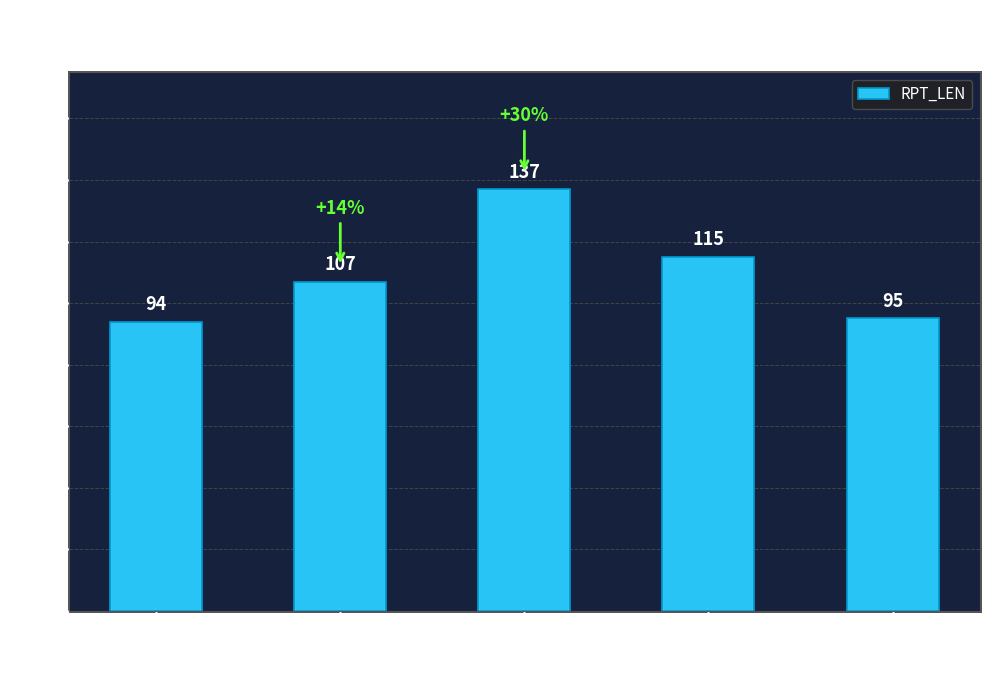

Reading left to right, what are all the values shown in this chart?

94	107	137	115	95